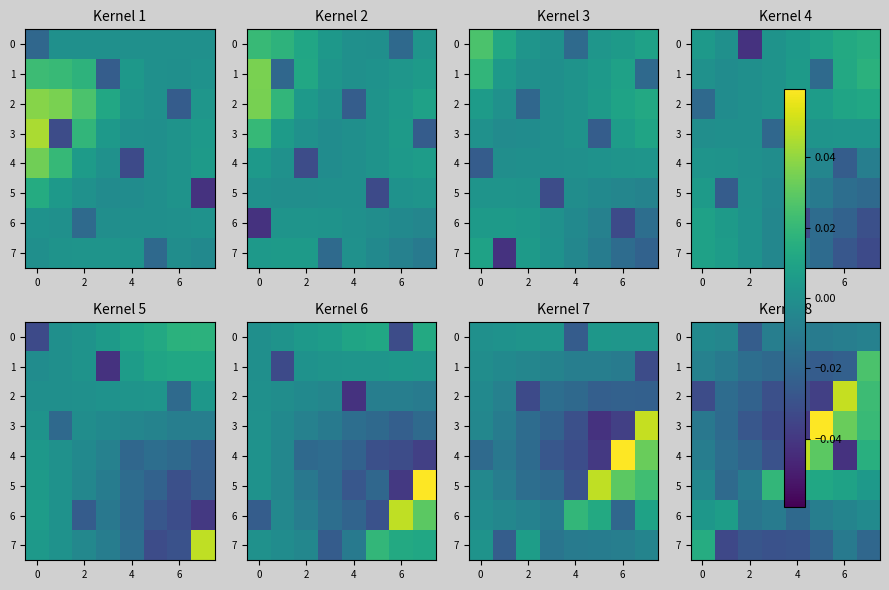

How many 7 values are between 0 and 1?

1